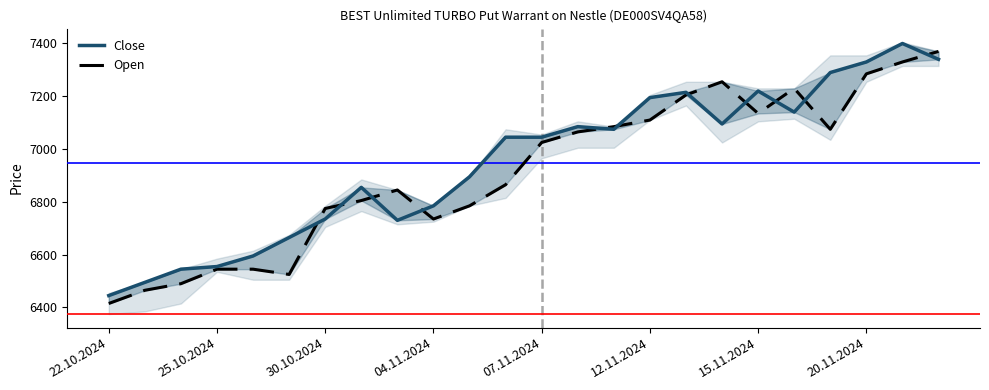

Rank the series by their average value, from highest to lowest.

Close, Open